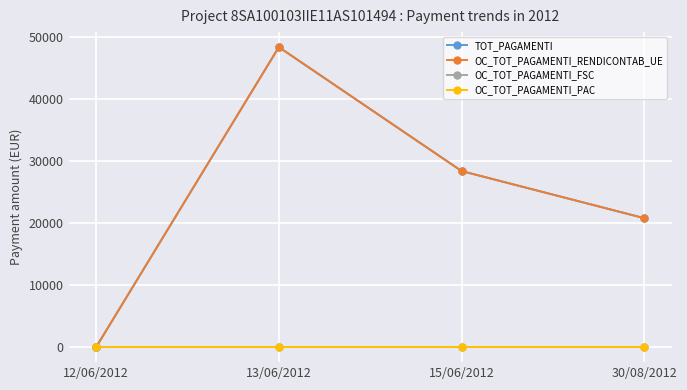

Is this an area chart (filled region under the line)?

No